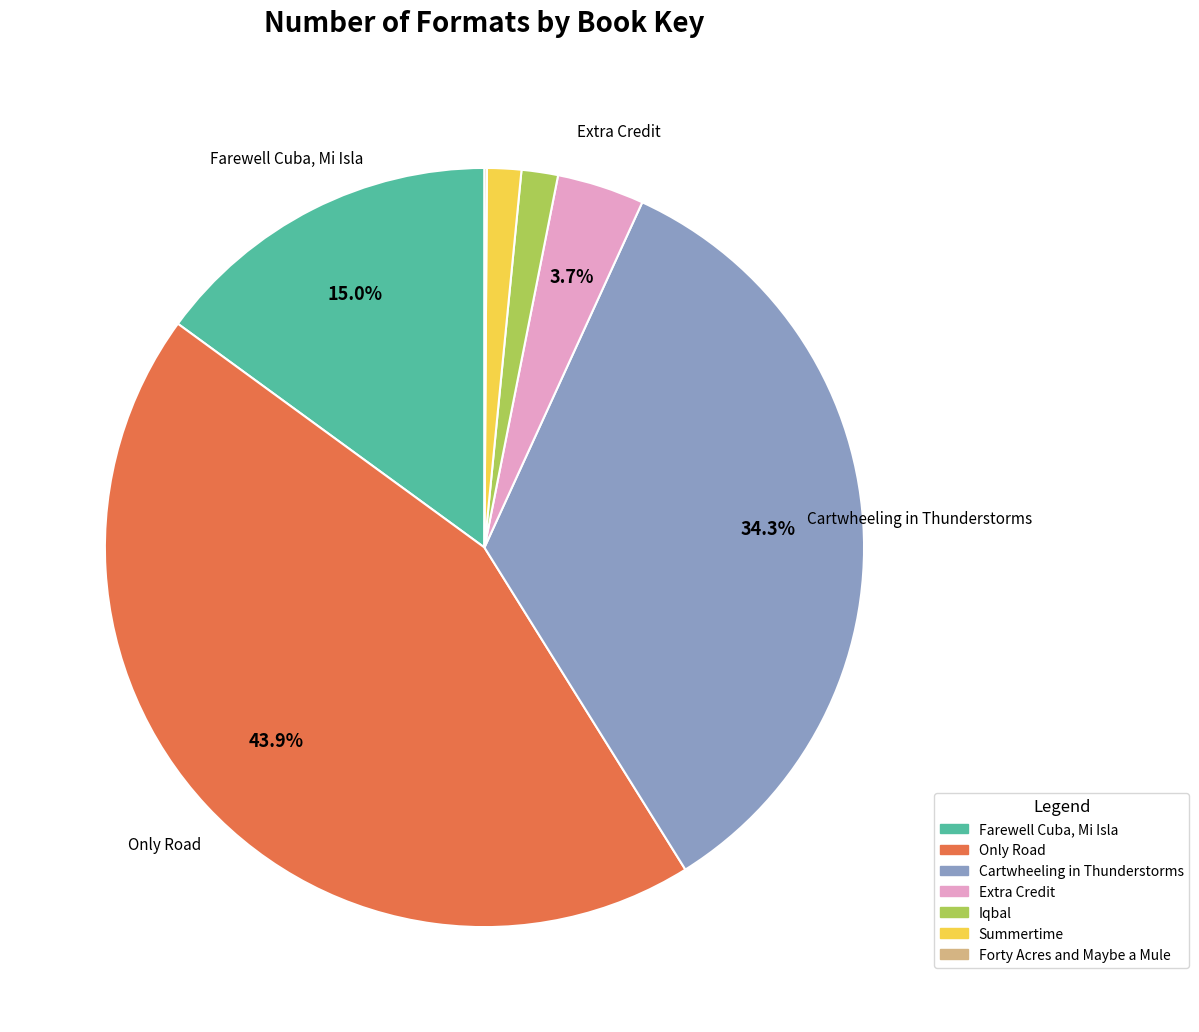

Do Extra Credit and Only Road together represent more than half of the pie?

No